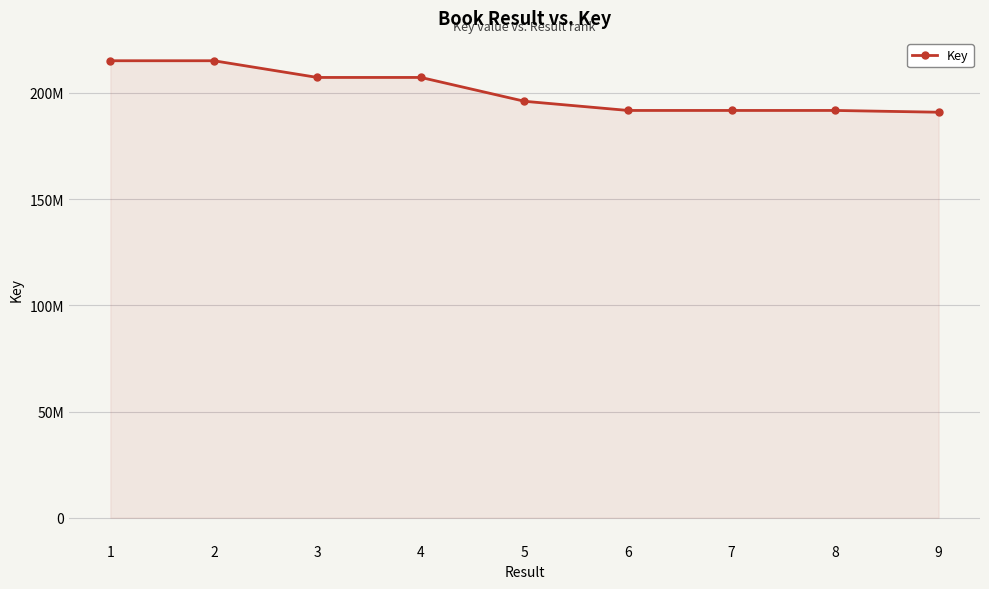

Which has a higher value, 7 or 3?

3